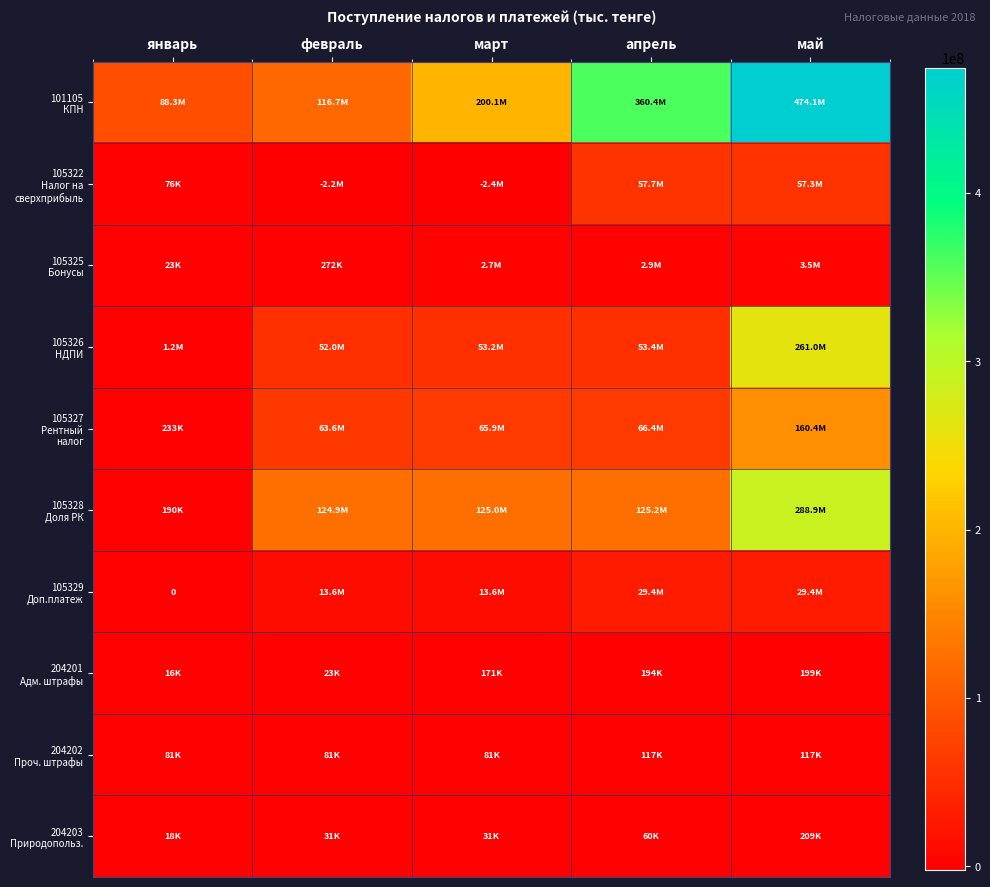

Count the number of categories in the chart.

5